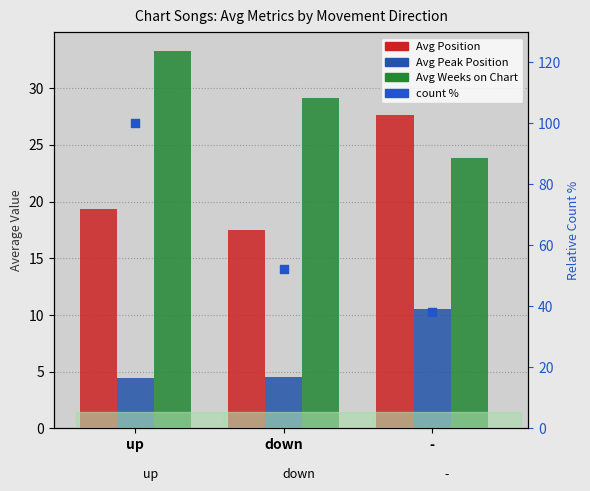

What is the total value across all series at down?

51.1